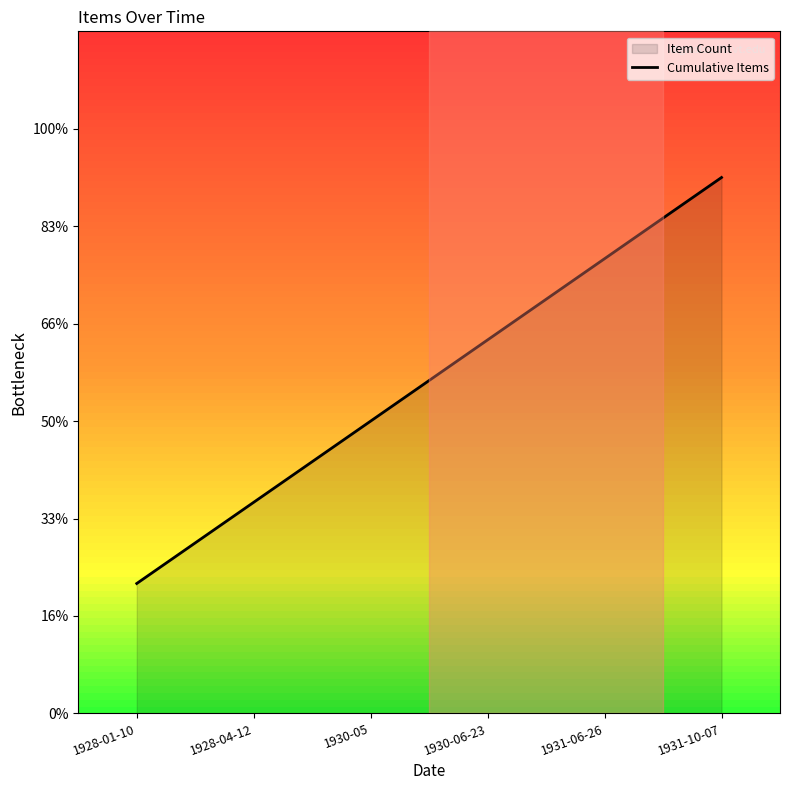

True or false: there are more than 1 points higher than both neighbors.

False